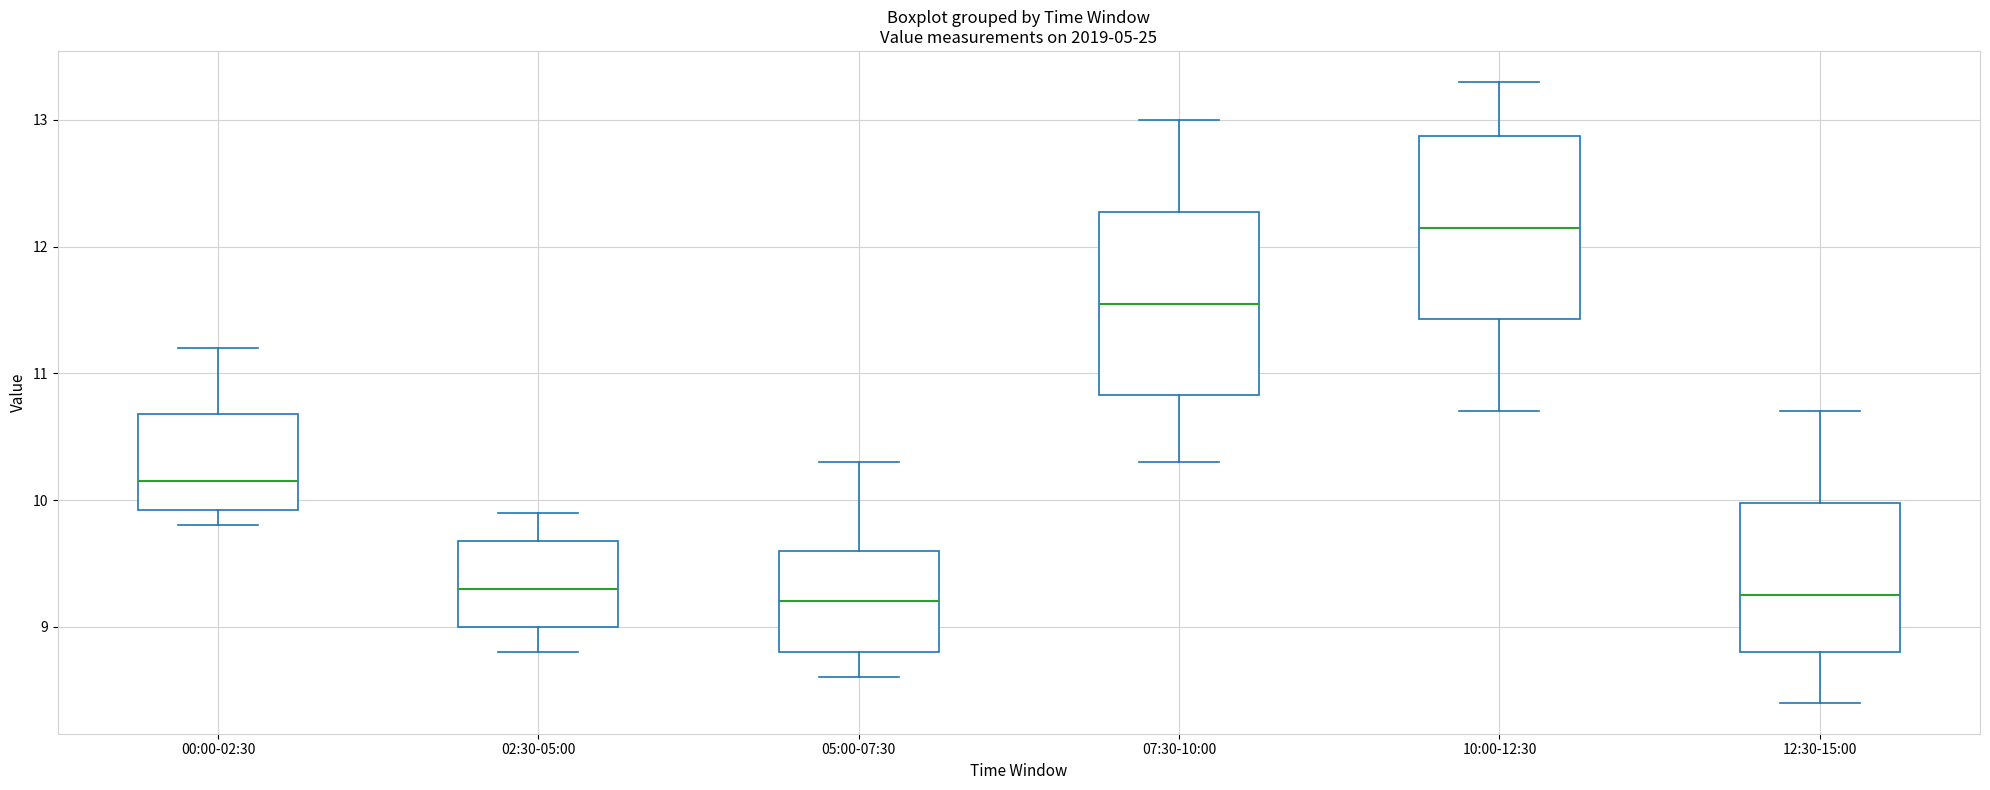

Reading left to right, transcribe this box plot: for each box, give where its median line is, the range the box spans, and where its two whiskers end, as read against the y-axis. The values are not printed on the chart, so give them approximately, as read against the axis.

00:00-02:30: median 10.2, box 9.9 to 10.7, whiskers 9.8 to 11.2
02:30-05:00: median 9.3, box 9.0 to 9.7, whiskers 8.8 to 9.9
05:00-07:30: median 9.2, box 8.8 to 9.6, whiskers 8.6 to 10.3
07:30-10:00: median 11.6, box 10.8 to 12.3, whiskers 10.3 to 13.0
10:00-12:30: median 12.2, box 11.4 to 12.9, whiskers 10.7 to 13.3
12:30-15:00: median 9.3, box 8.8 to 10.0, whiskers 8.4 to 10.7